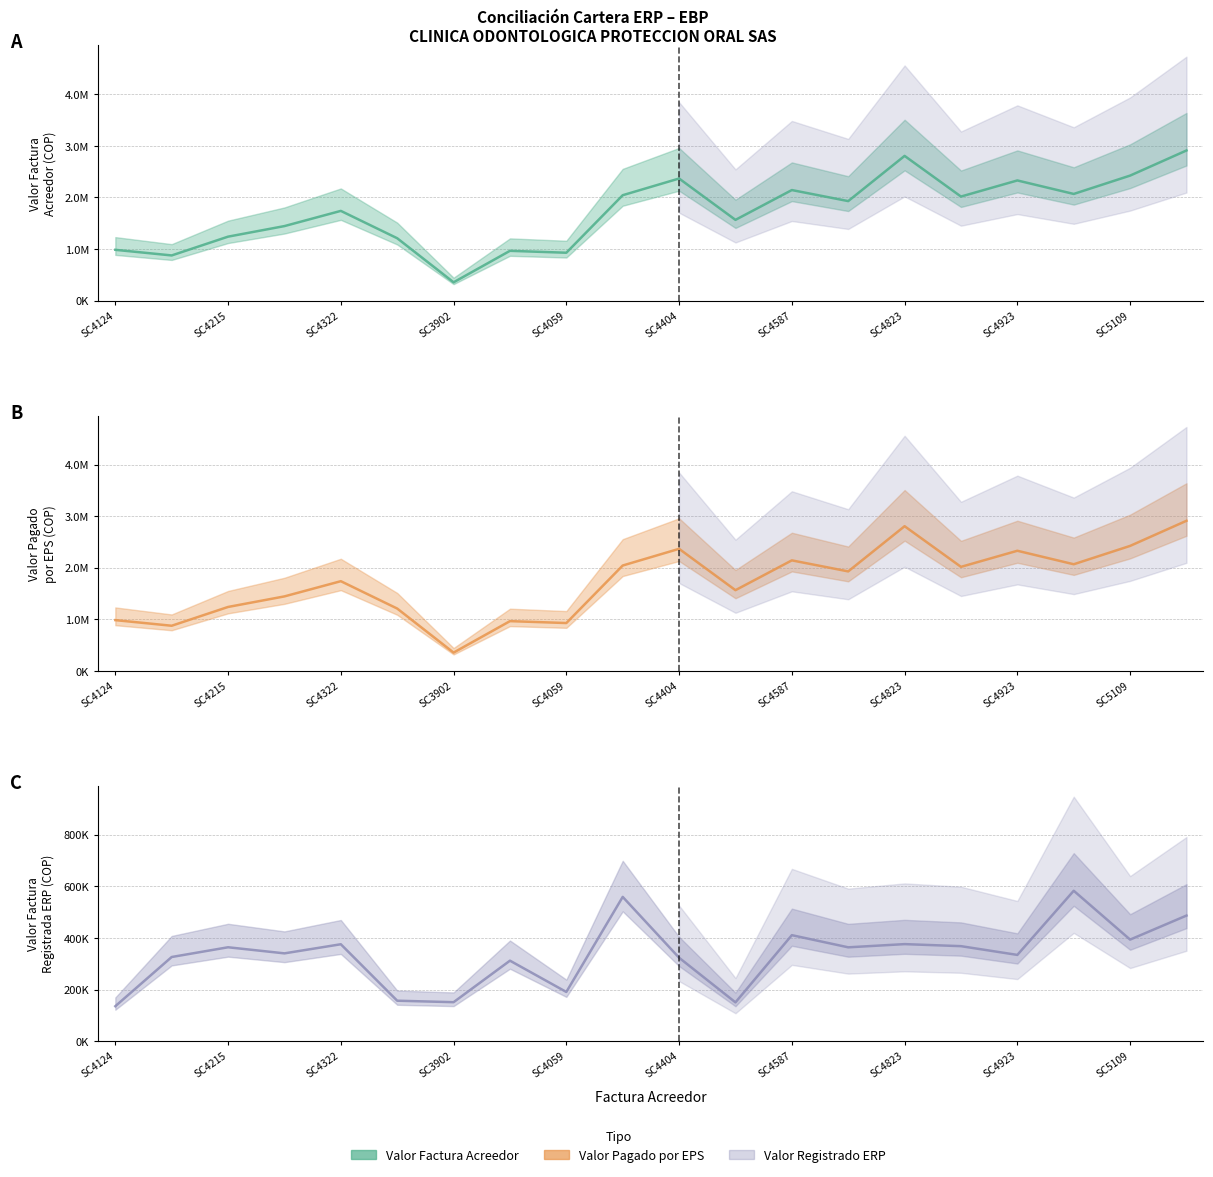

What is the smallest value displayed?

135700